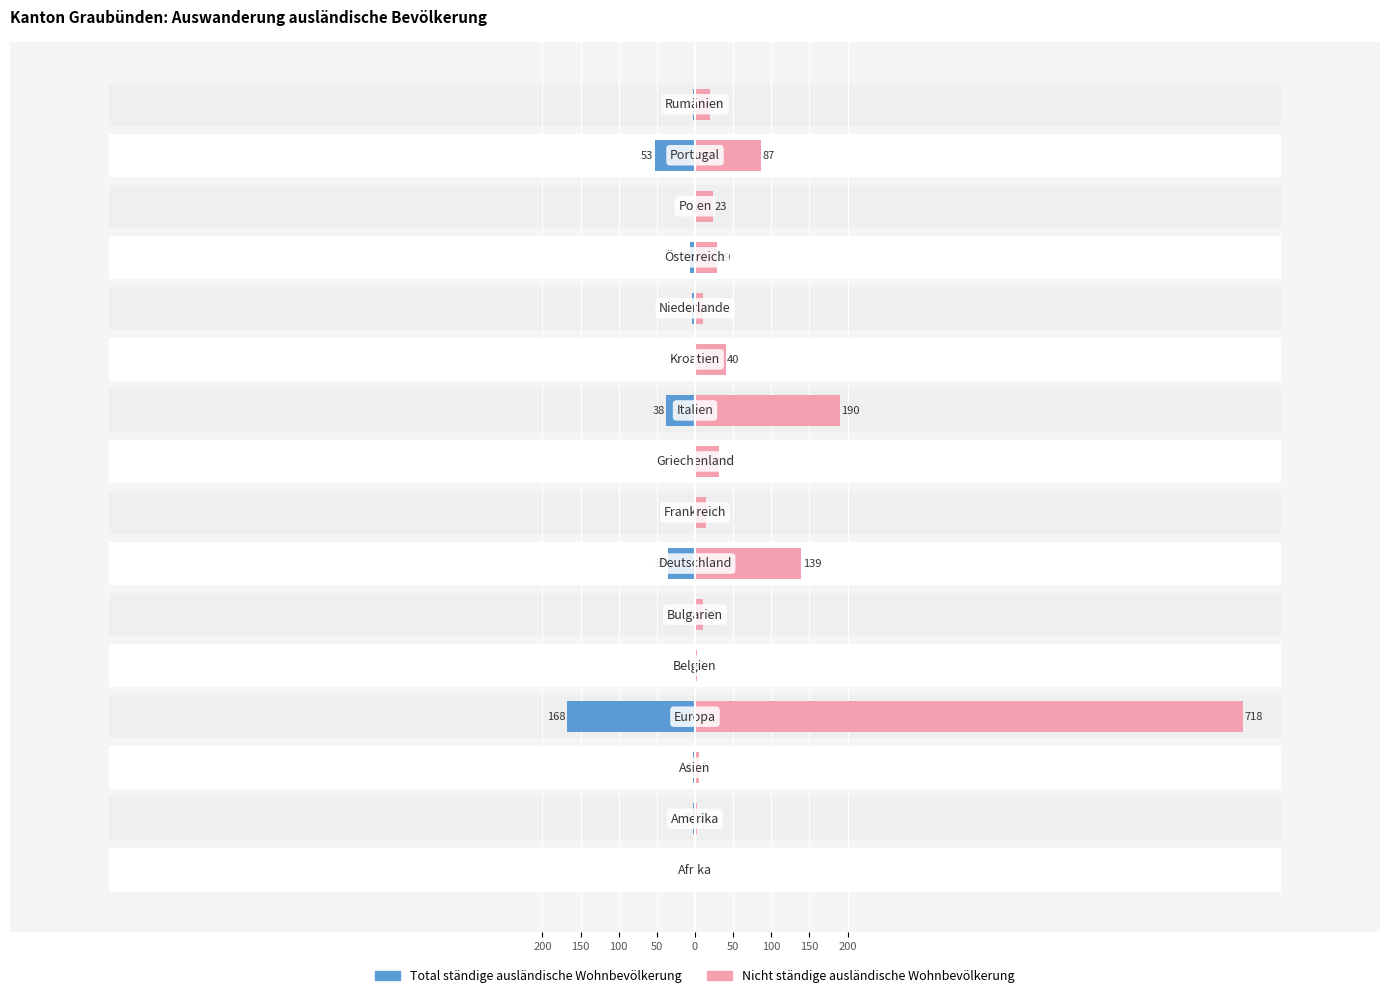

The Nicht ständige series shows 16 at 50. True or false?

False